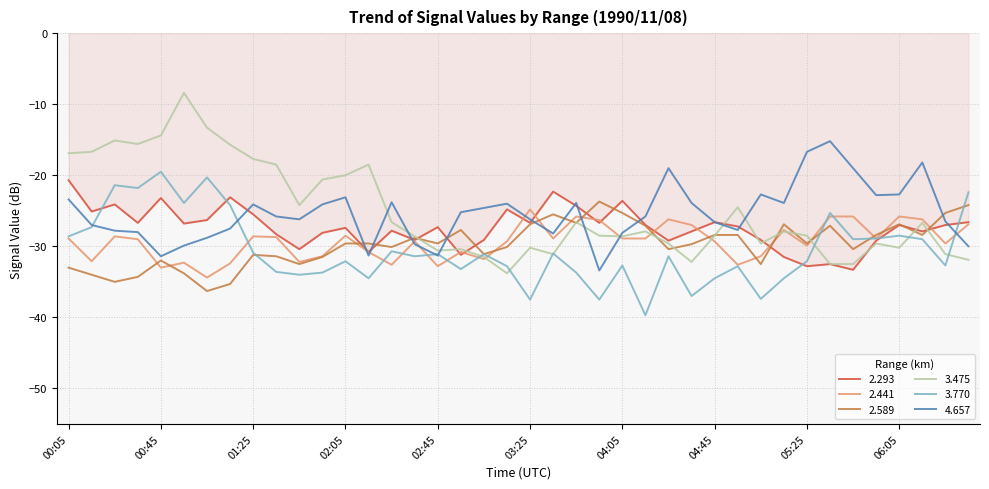

Which series has the largest range (max minus min)?

3.475